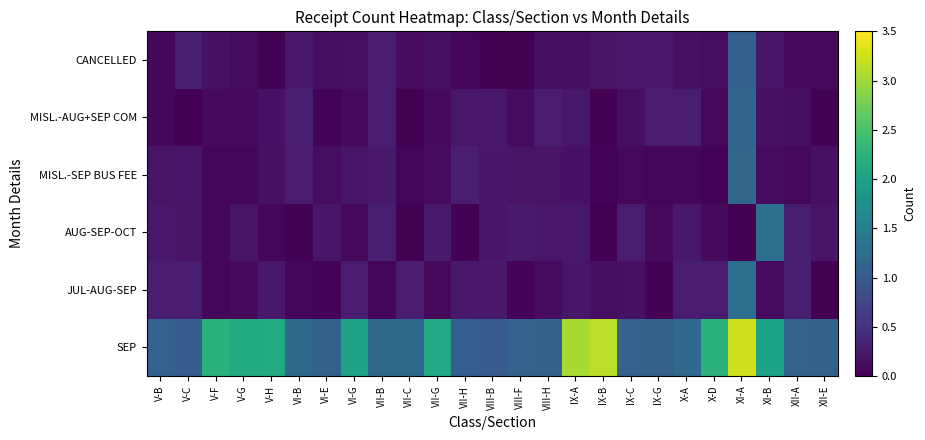

Reading right to left, list all the values displayed in this chart.

SEP: XII-E=1.1	XII-A=1.1	XI-B=2.0	XI-A=3.2	X-D=2.2	X-A=1.2	IX-G=1.1	IX-C=1.1	IX-B=3.2	IX-A=3.0	VIII-H=1.1	VIII-F=1.1	VIII-B=1.0	VII-H=1.0	VII-G=2.1	VII-C=1.2	VII-B=1.2	VI-G=2.0	VI-E=1.1	VI-B=1.2	V-H=2.1	V-G=2.1	V-F=2.2	V-C=1.0	V-B=1.1
JUL-AUG-SEP: XII-E=0.0	XII-A=0.3	XI-B=0.1	XI-A=1.3	X-D=0.3	X-A=0.3	IX-G=0.0	IX-C=0.2	IX-B=0.1	IX-A=0.2	VIII-H=0.1	VIII-F=0.0	VIII-B=0.2	VII-H=0.2	VII-G=0.1	VII-C=0.3	VII-B=0.1	VI-G=0.3	VI-E=0.0	VI-B=0.1	V-H=0.2	V-G=0.1	V-F=0.1	V-C=0.3	V-B=0.3
AUG-SEP-OCT: XII-E=0.2	XII-A=0.3	XI-B=1.3	XI-A=0.0	X-D=0.1	X-A=0.2	IX-G=0.1	IX-C=0.3	IX-B=0.0	IX-A=0.2	VIII-H=0.2	VIII-F=0.3	VIII-B=0.2	VII-H=0.0	VII-G=0.2	VII-C=0.0	VII-B=0.3	VI-G=0.1	VI-E=0.2	VI-B=0.0	V-H=0.1	V-G=0.2	V-F=0.1	V-C=0.2	V-B=0.2
MISL.-SEP BUS FEE: XII-E=0.2	XII-A=0.1	XI-B=0.1	XI-A=1.2	X-D=0.0	X-A=0.1	IX-G=0.0	IX-C=0.1	IX-B=0.0	IX-A=0.2	VIII-H=0.2	VIII-F=0.2	VIII-B=0.2	VII-H=0.3	VII-G=0.1	VII-C=0.1	VII-B=0.2	VI-G=0.2	VI-E=0.1	VI-B=0.3	V-H=0.2	V-G=0.0	V-F=0.1	V-C=0.2	V-B=0.2
MISL.-AUG+SEP COM: XII-E=0.0	XII-A=0.1	XI-B=0.2	XI-A=1.1	X-D=0.1	X-A=0.3	IX-G=0.3	IX-C=0.1	IX-B=0.0	IX-A=0.2	VIII-H=0.3	VIII-F=0.1	VIII-B=0.2	VII-H=0.2	VII-G=0.1	VII-C=0.0	VII-B=0.3	VI-G=0.1	VI-E=0.0	VI-B=0.3	V-H=0.2	V-G=0.1	V-F=0.1	V-C=0.0	V-B=0.0
CANCELLED: XII-E=0.1	XII-A=0.1	XI-B=0.2	XI-A=1.1	X-D=0.1	X-A=0.2	IX-G=0.2	IX-C=0.2	IX-B=0.2	IX-A=0.1	VIII-H=0.1	VIII-F=0.0	VIII-B=0.0	VII-H=0.1	VII-G=0.2	VII-C=0.1	VII-B=0.3	VI-G=0.2	VI-E=0.1	VI-B=0.2	V-H=0.0	V-G=0.1	V-F=0.2	V-C=0.3	V-B=0.0